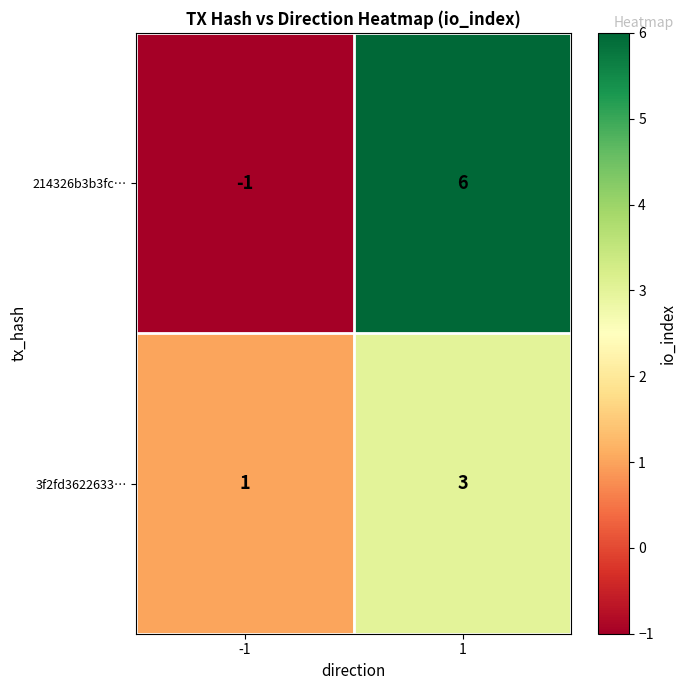

Count the number of data series in this chart.

2